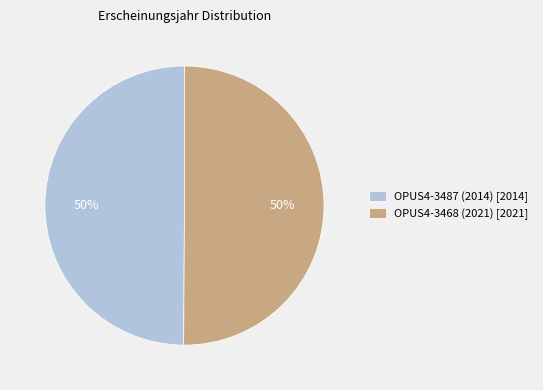

To the nearest percent, what is the combined percentage of OPUS4-3468 (2021) [2021] and OPUS4-3487 (2014) [2014]?

100%